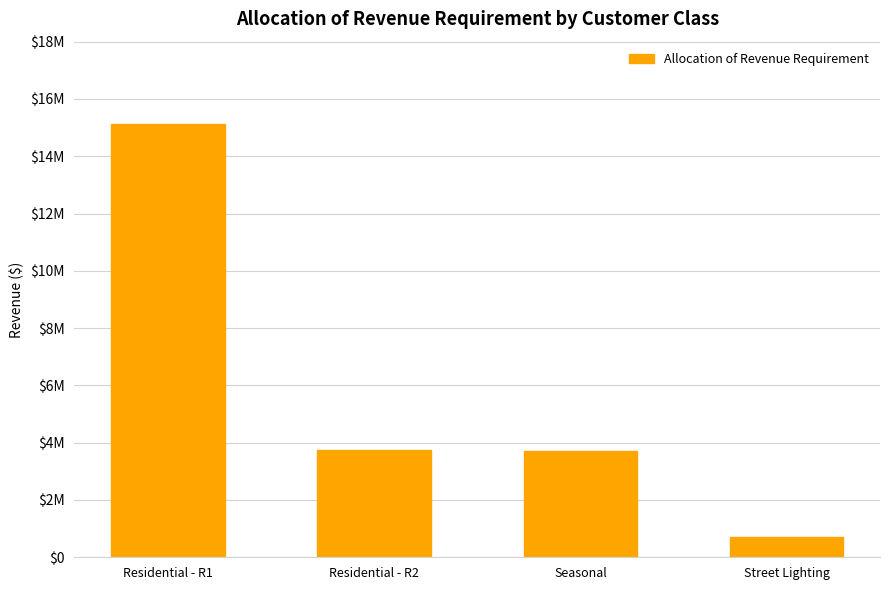

Are the bars horizontal?

No